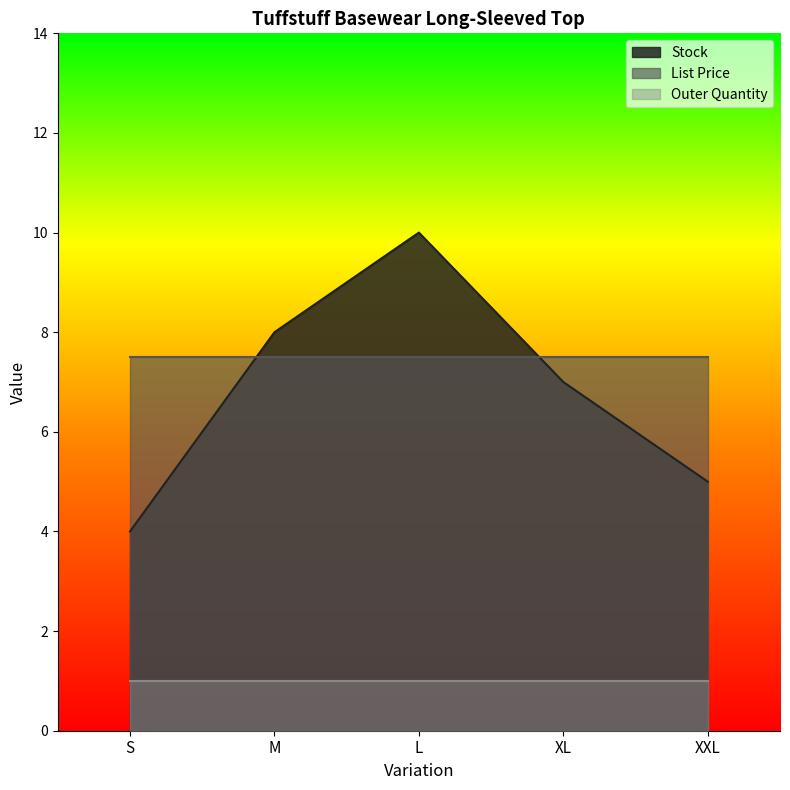

What is the total value across all series at L?

18.5